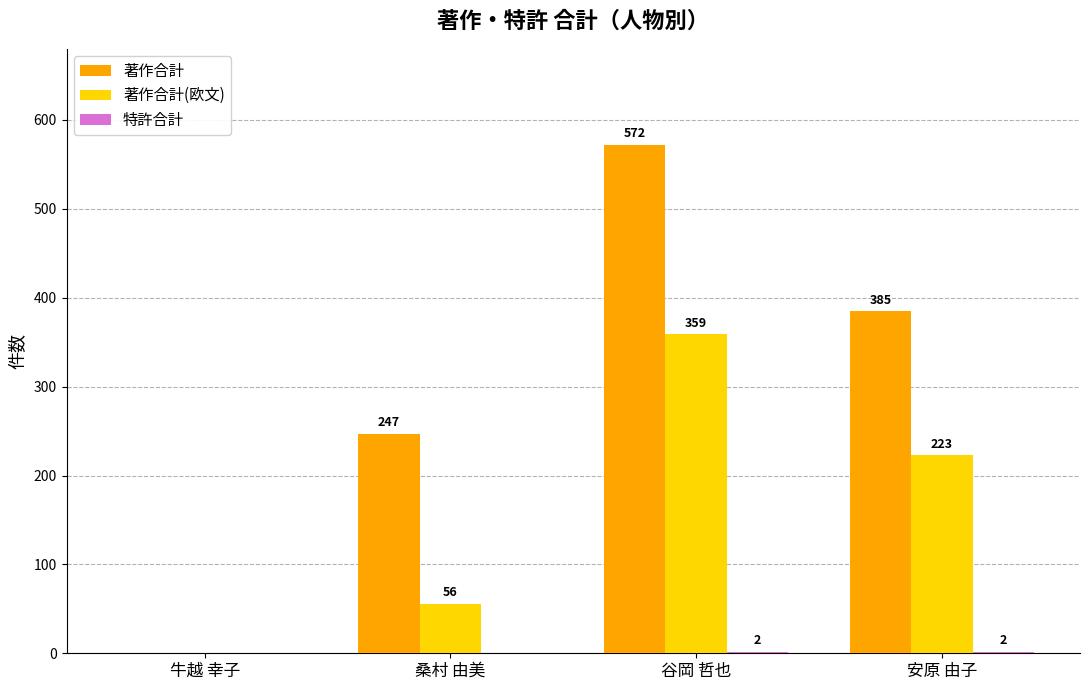

What is the average value of the 著作合計 series?

301